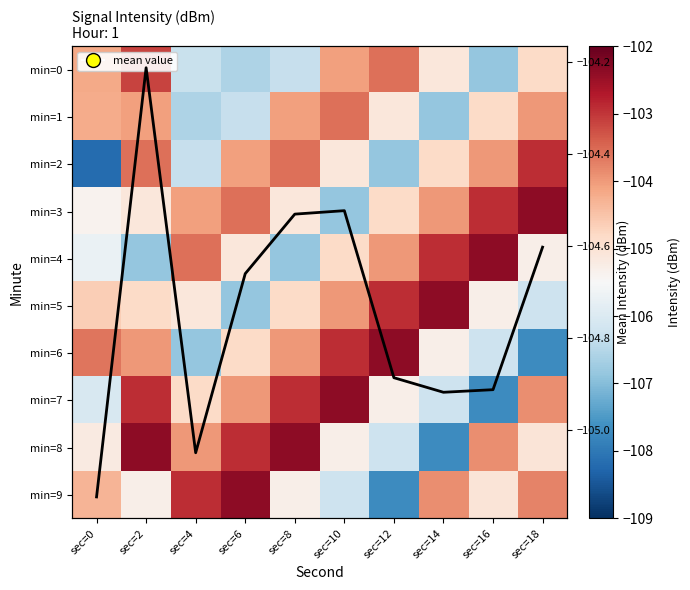

At which label does min=4 reach its peak?

sec=16